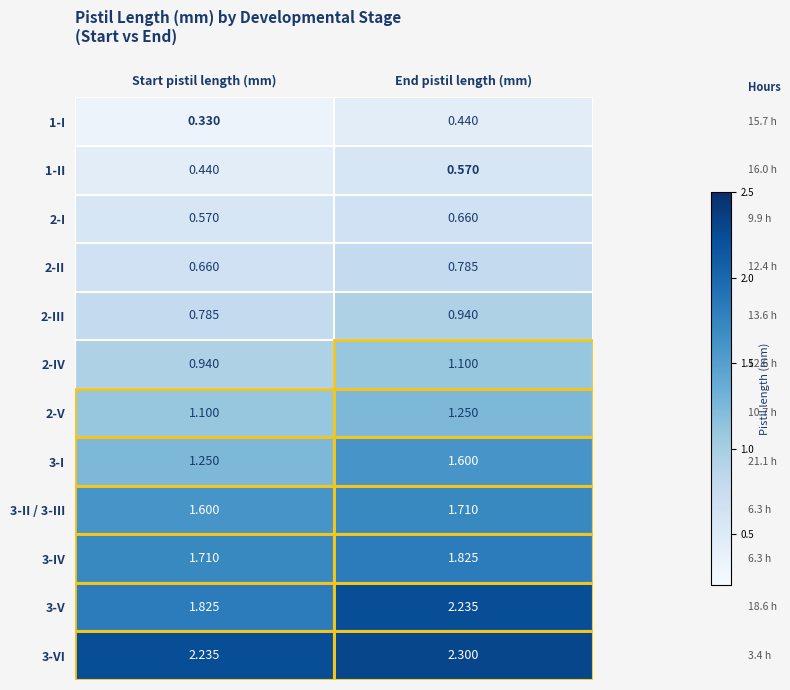

Which label corresponds to the smallest value in the chart?

Start pistil length (mm)